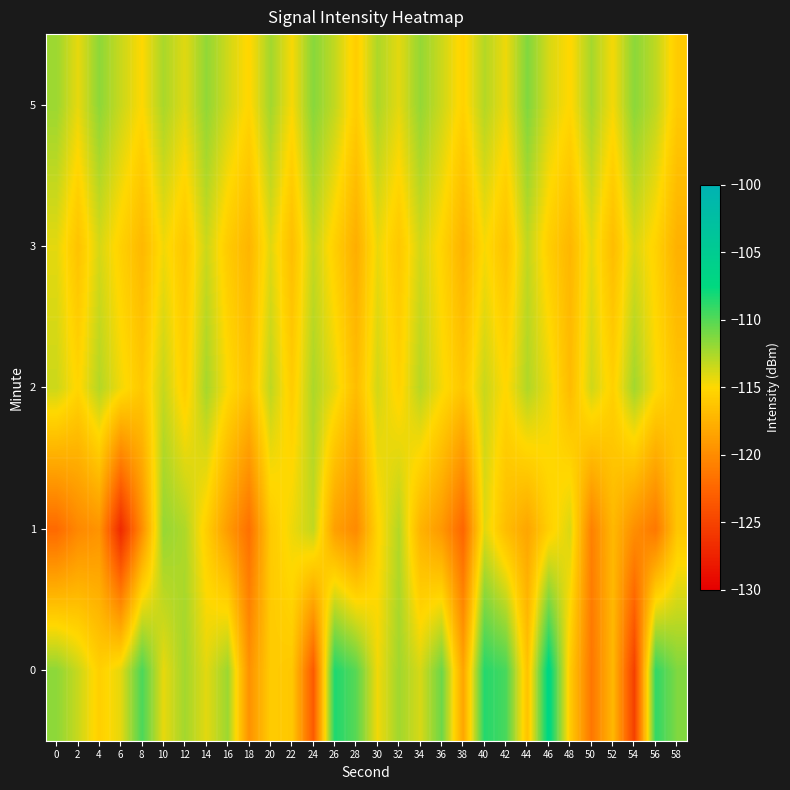

What is the spread (max minus min) of values at 6?

13.5